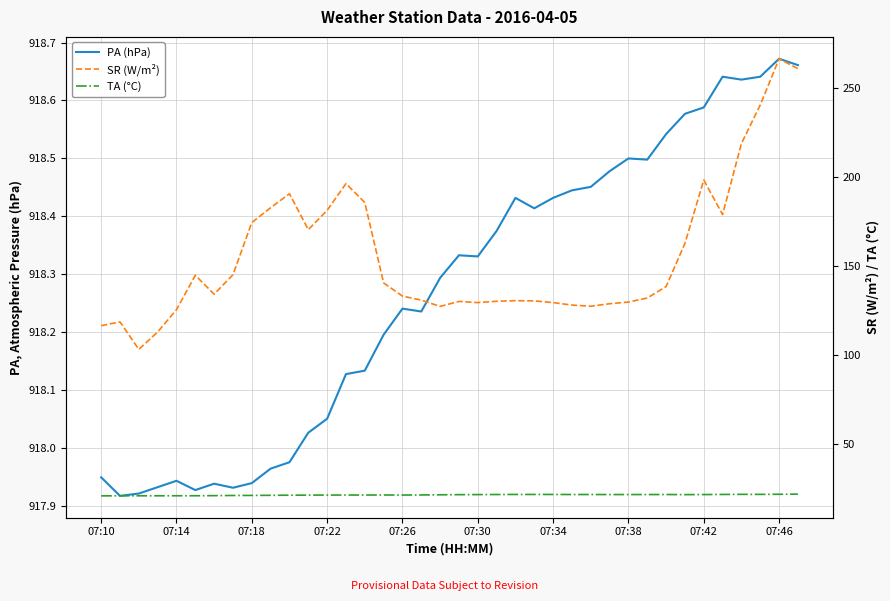

What is the greatest value displayed?

918.7